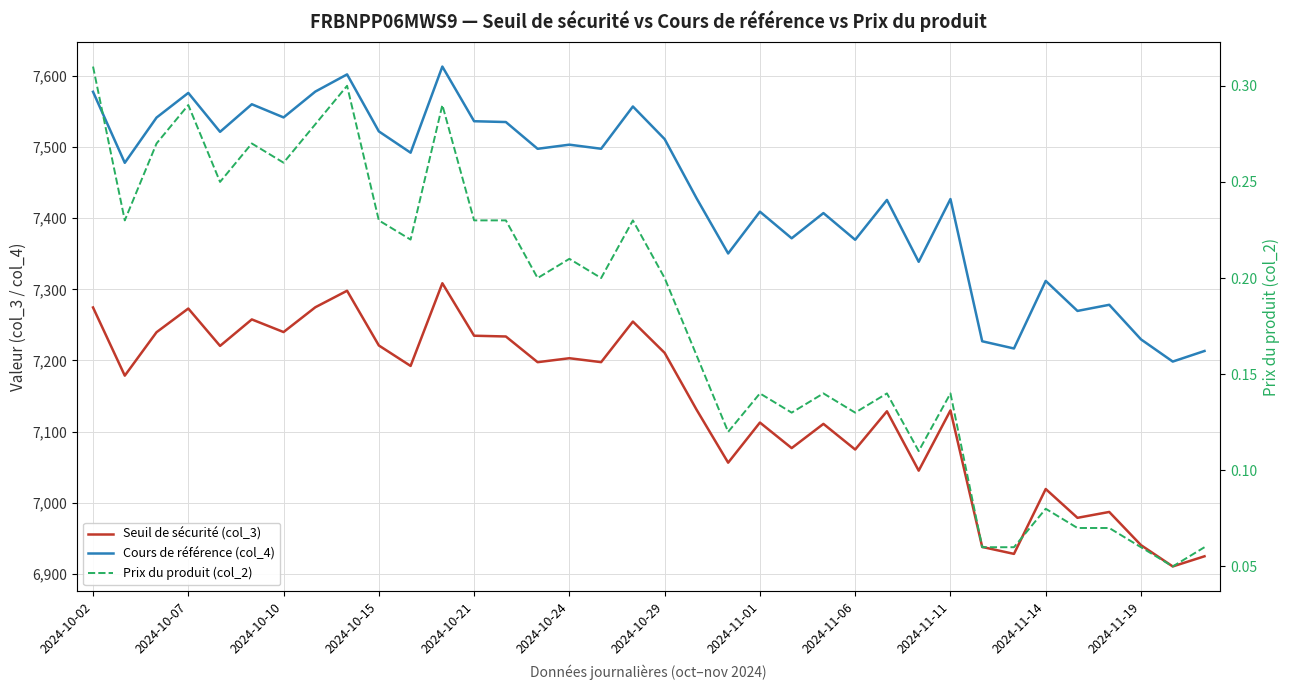

Reading left to right, what are all the values shown in this chart?

Seuil de sécurité (col_3): 7274.5	7178.7	7239.7	7273.0	7220.5	7257.7	7239.9	7274.8	7298.0	7221.1	7192.3	7308.5	7234.8	7233.7	7197.6	7203.1	7197.6	7254.7	7210.7	7131.2	7056.4	7112.7	7076.8	7110.9	7074.8	7128.6	7045.1	7129.8	6937.9	6928.2	7019.3	6978.8	6987.1	6940.5	6910.5	6924.8
Cours de référence (col_4): 7577.6	7477.8	7541.4	7576.0	7521.3	7560.1	7541.6	7577.9	7602.1	7522.0	7492.0	7613.1	7536.2	7535.1	7497.5	7503.3	7497.5	7556.9	7511.1	7428.4	7350.4	7409.1	7371.7	7407.1	7369.6	7425.6	7338.7	7426.9	7227.0	7216.8	7311.8	7269.6	7278.2	7229.6	7198.4	7213.3
Prix du produit (col_2): 0.3	0.2	0.3	0.3	0.2	0.3	0.3	0.3	0.3	0.2	0.2	0.3	0.2	0.2	0.2	0.2	0.2	0.2	0.2	0.2	0.1	0.1	0.1	0.1	0.1	0.1	0.1	0.1	0.1	0.1	0.1	0.1	0.1	0.1	0.1	0.1